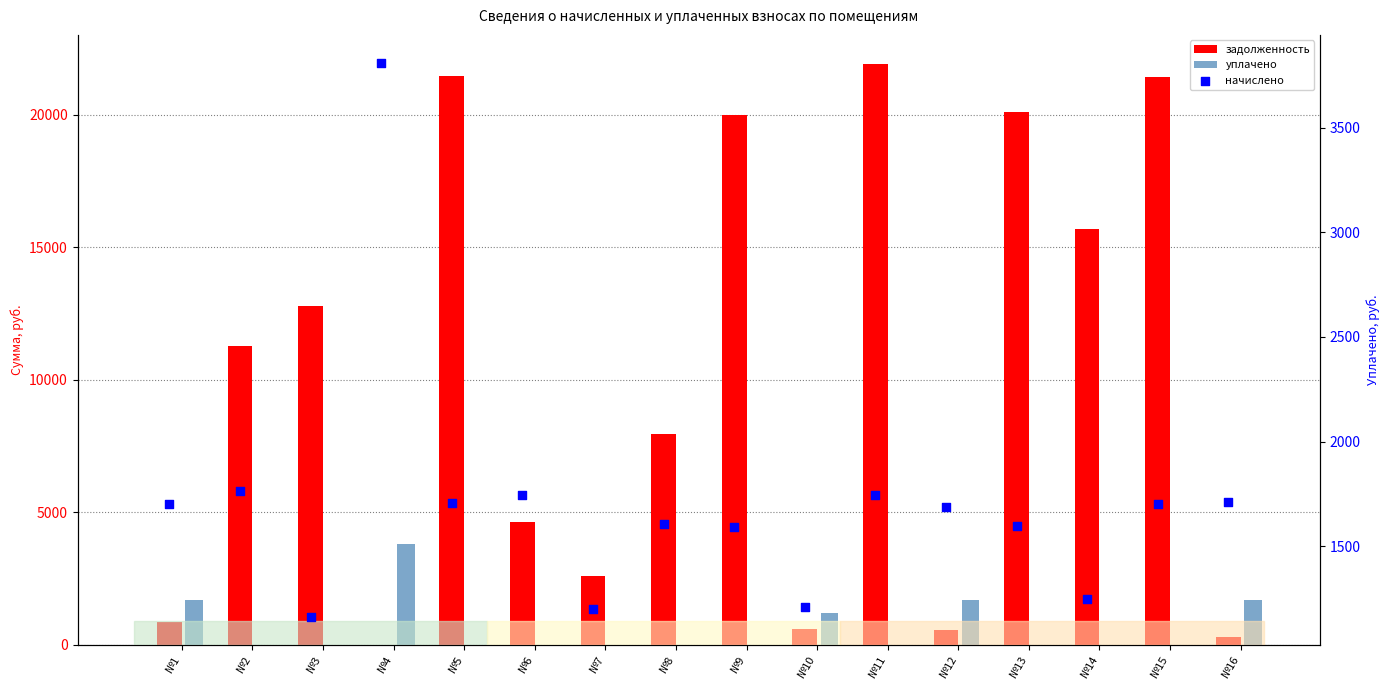

At how many categories does at least one series exceed 2415?

12